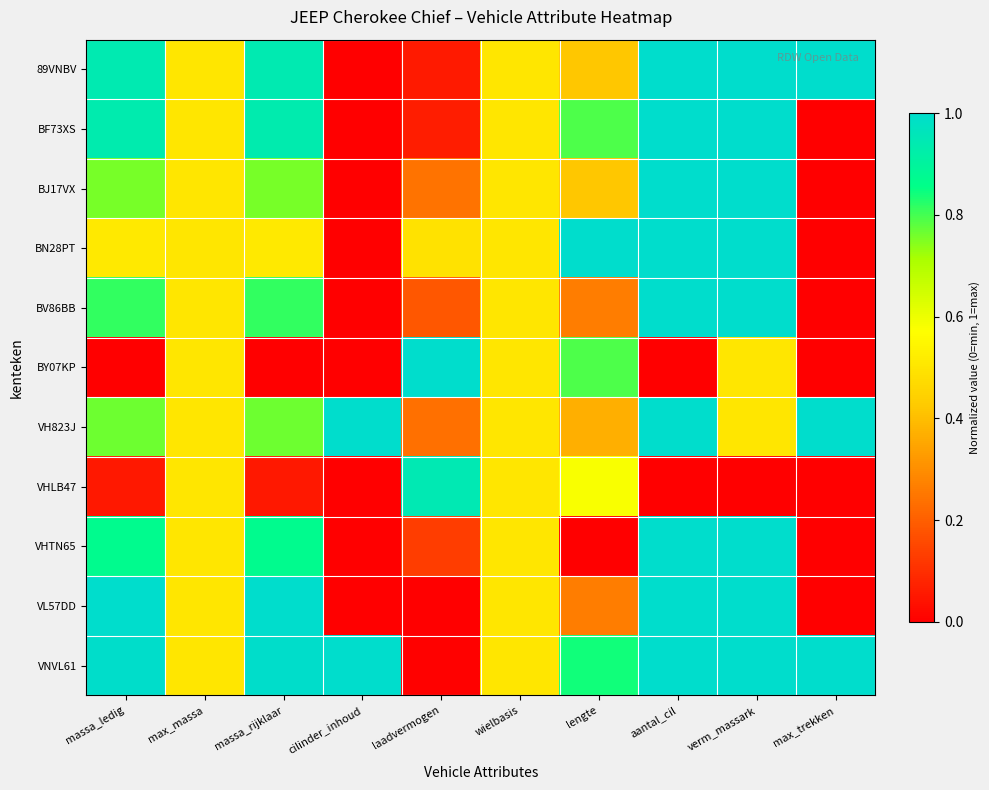

At laadvermogen, list the series in order from largest to smallest.

BY07KP, VHLB47, BN28PT, BJ17VX, VH823J, BV86BB, VHTN65, BF73XS, 89VNBV, VNVL61, VL57DD